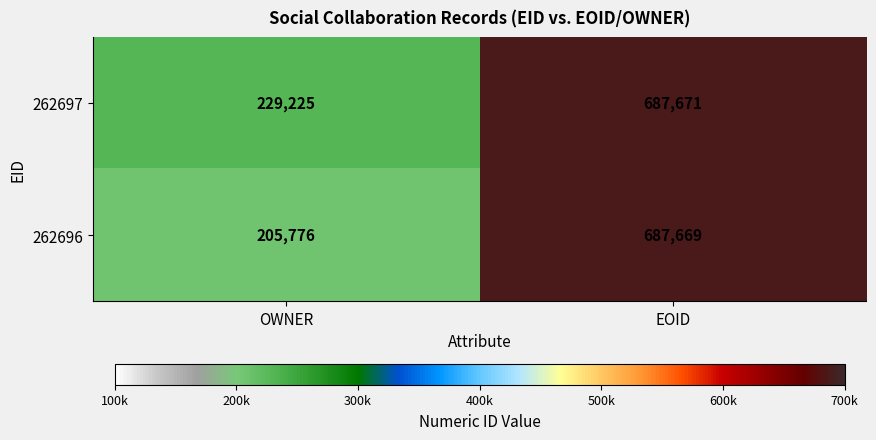

What is the greatest value displayed?

687671